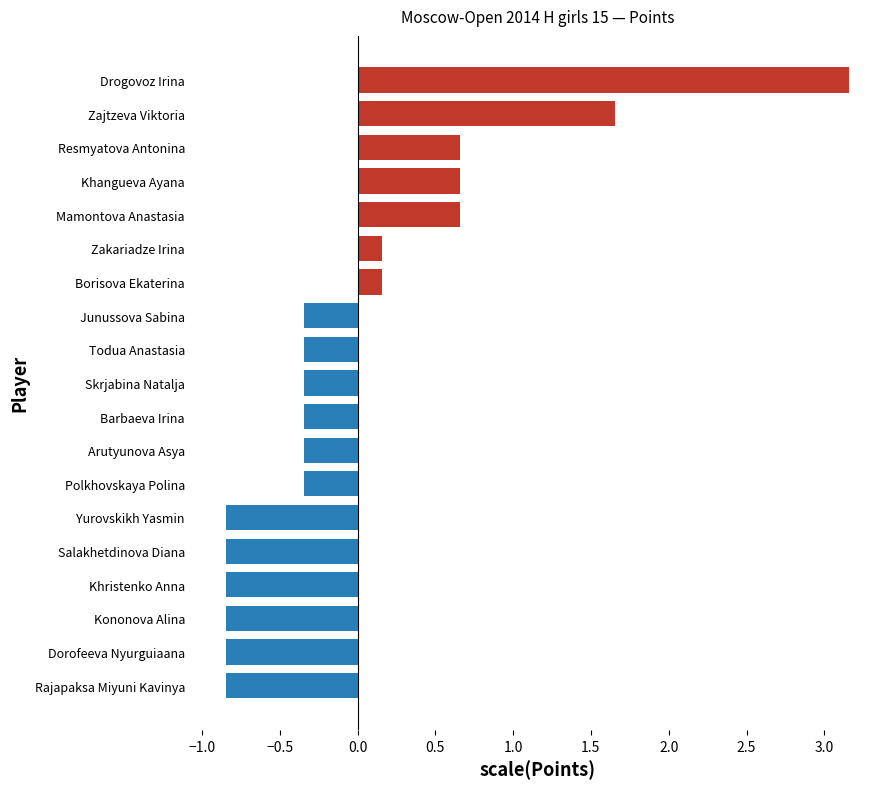

How many data points does each series have?

19